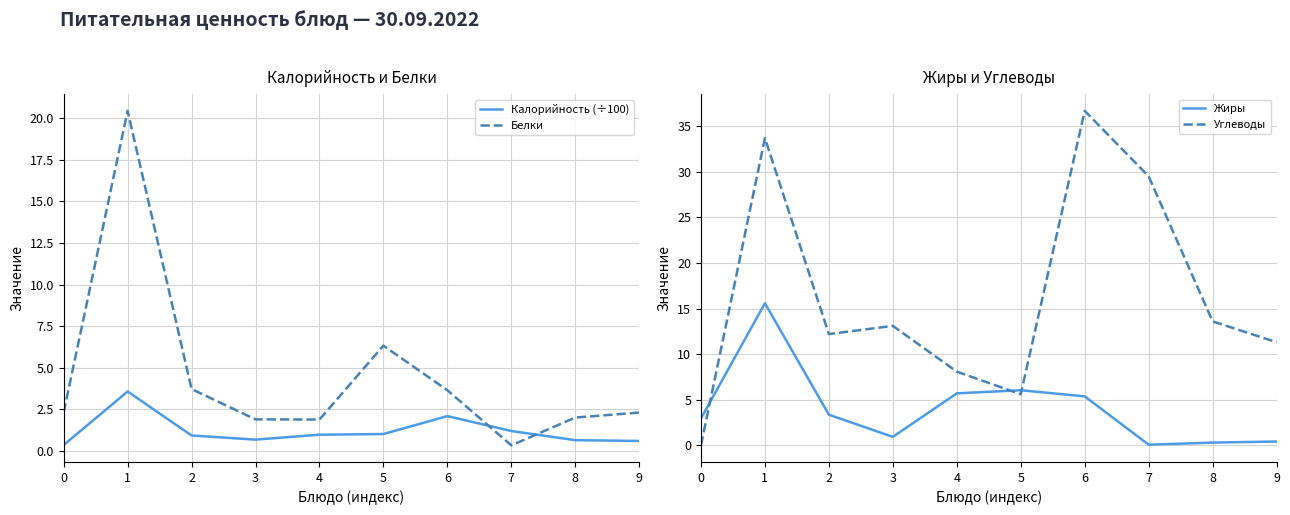

Where is Белки nearest to the value 10?

5